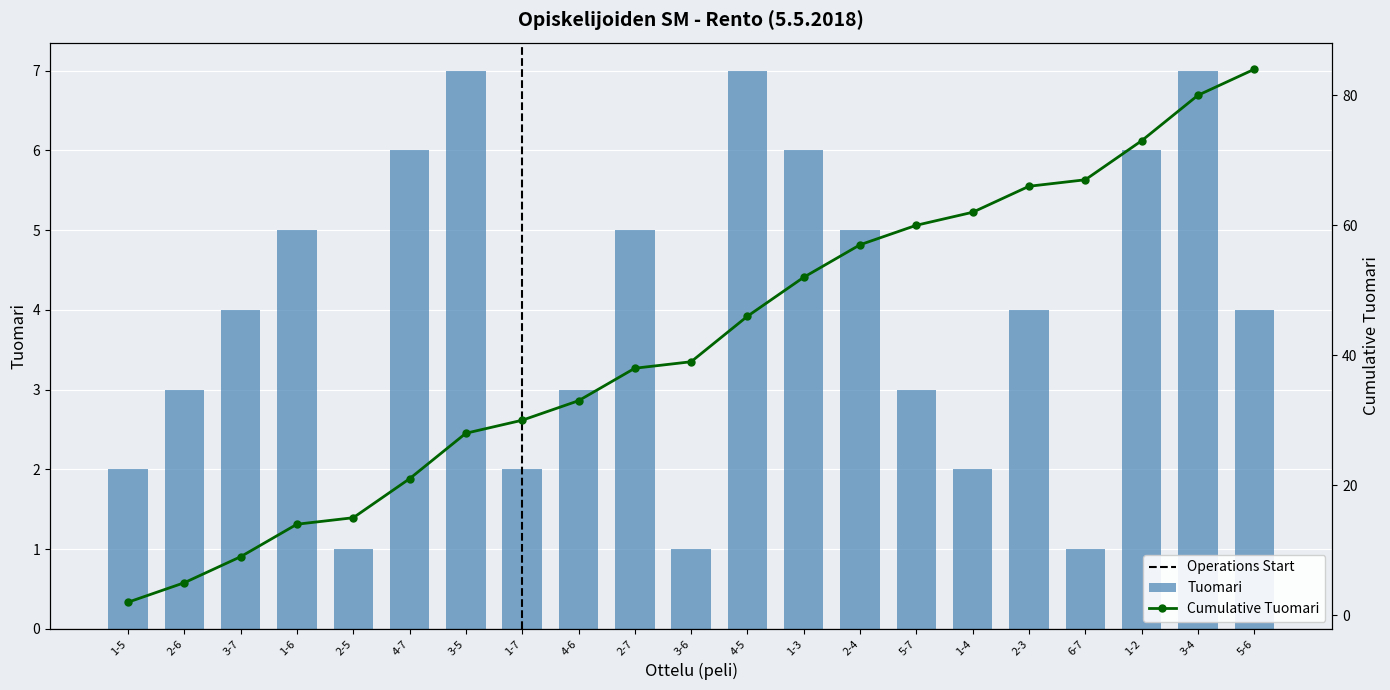

At which category is the sum across all series the highest?

5-6